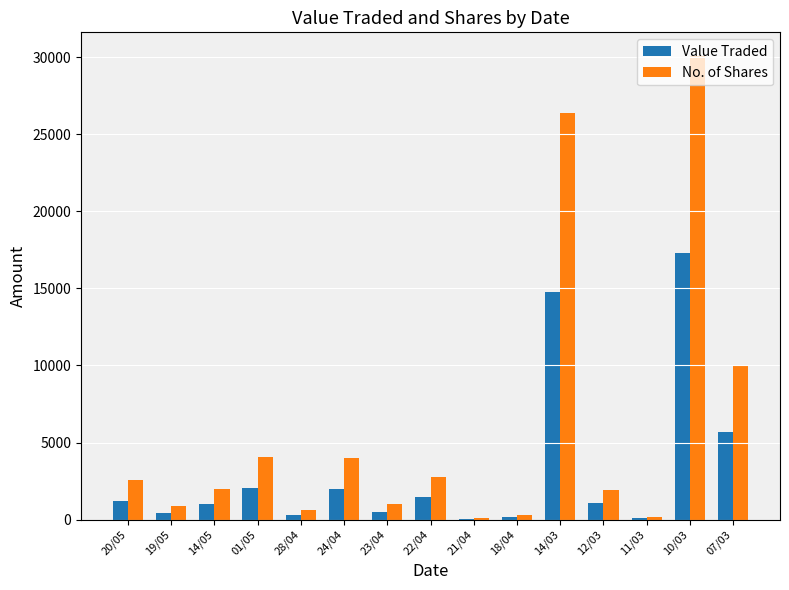

The value of No. of Shares at 23/04 is 996. True or false?

True